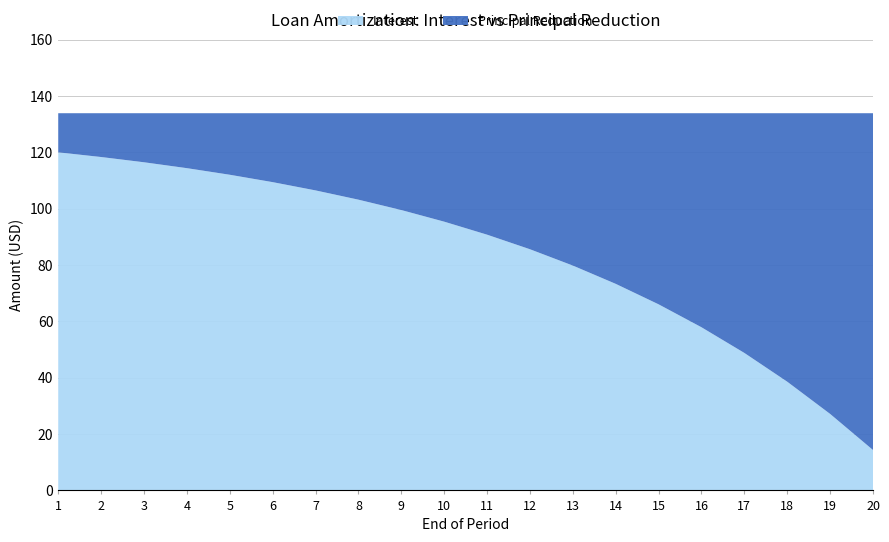

Reading left to right, extract all data points from this chart.

Interest: 1=120.0	2=118.3	3=116.5	4=114.4	5=112.0	6=109.4	7=106.5	8=103.2	9=99.5	10=95.4	11=90.8	12=85.6	13=79.8	14=73.3	15=66.1	16=57.9	17=48.8	18=38.6	19=27.2	20=14.3
Principal Reduction: 1=13.9	2=15.5	3=17.4	4=19.5	5=21.8	6=24.5	7=27.4	8=30.7	9=34.4	10=38.5	11=43.1	12=48.3	13=54.1	14=60.6	15=67.8	16=76.0	17=85.1	18=95.3	19=106.7	20=119.5